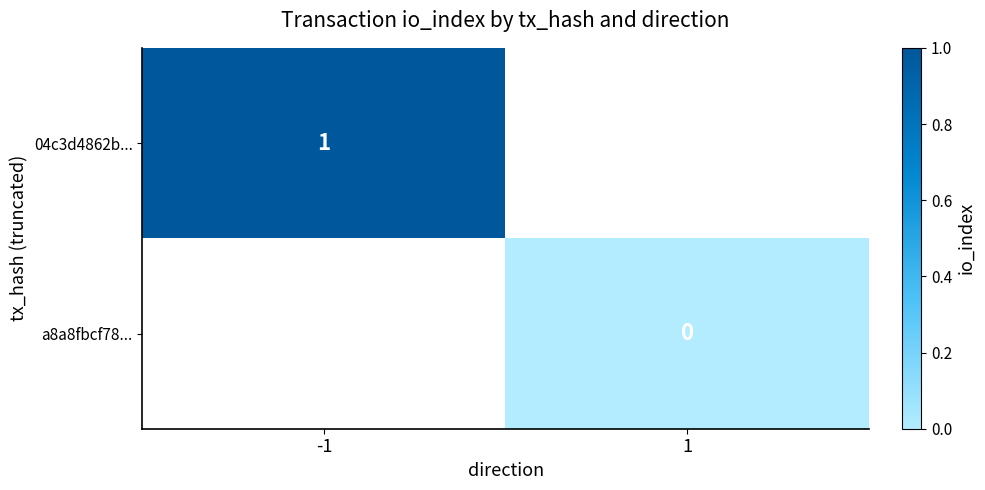

The 04c3d4862b... series shows 1.0 at -1. True or false?

True